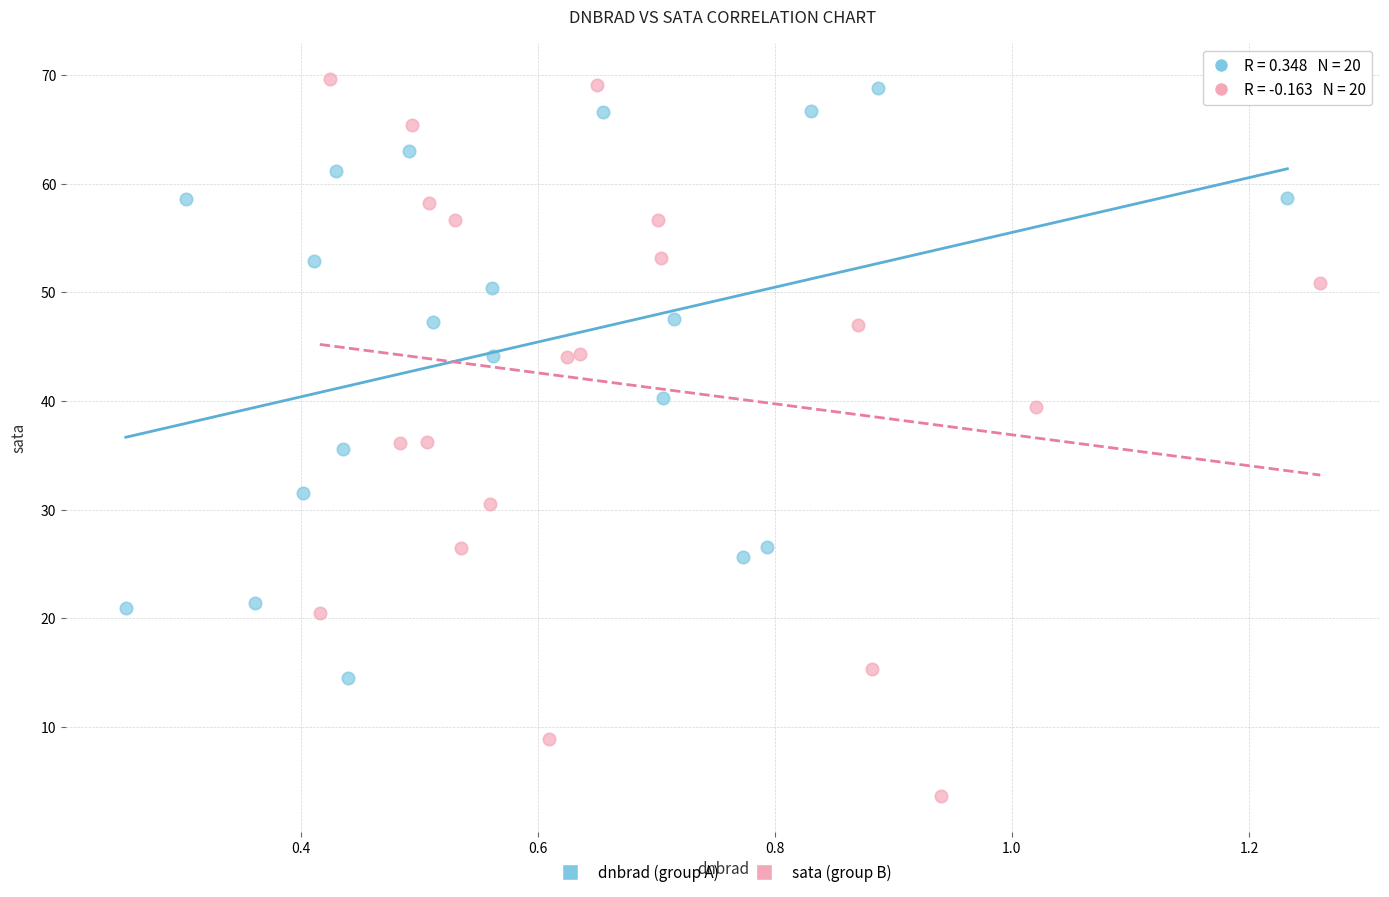

Which series has the widest spread of Y values?

sata (group B)